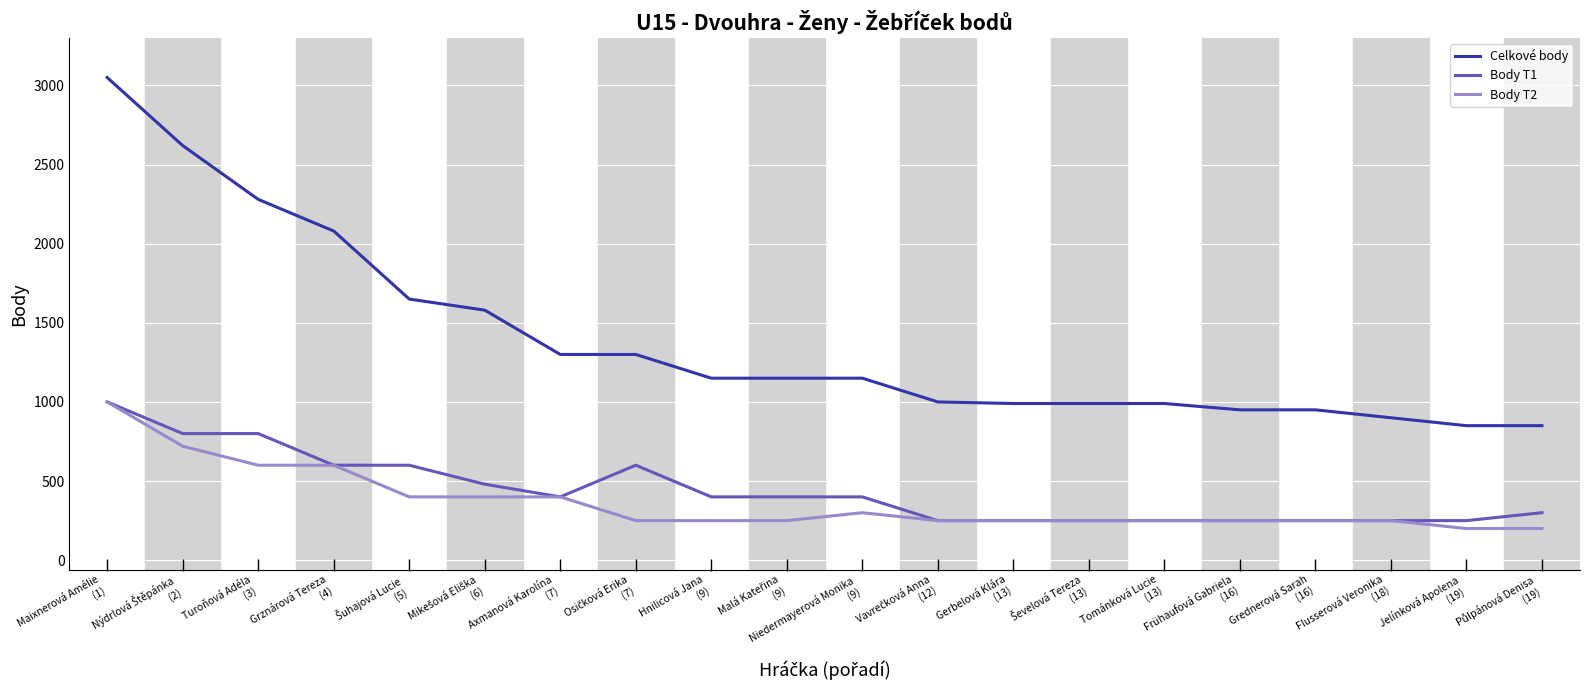

What is the greatest value displayed?

3050